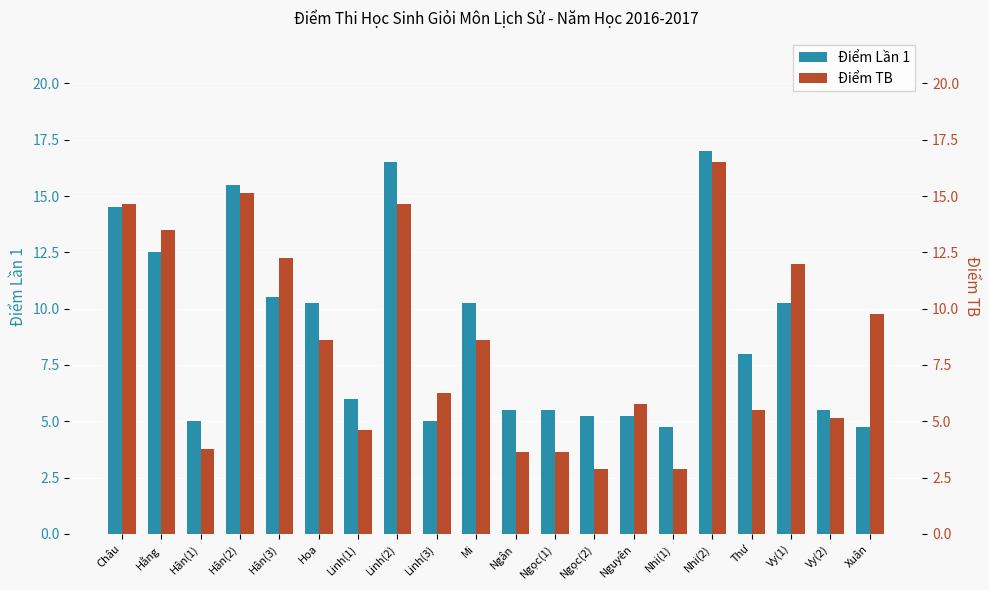

The Điểm TB series shows 4.8 at Mi. True or false?

False